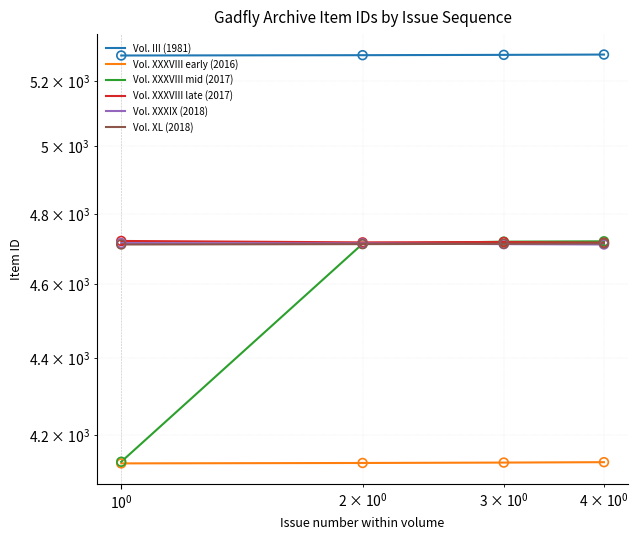

Which series has the largest Y range (max minus min)?

Vol. XXXVIII mid (2017)